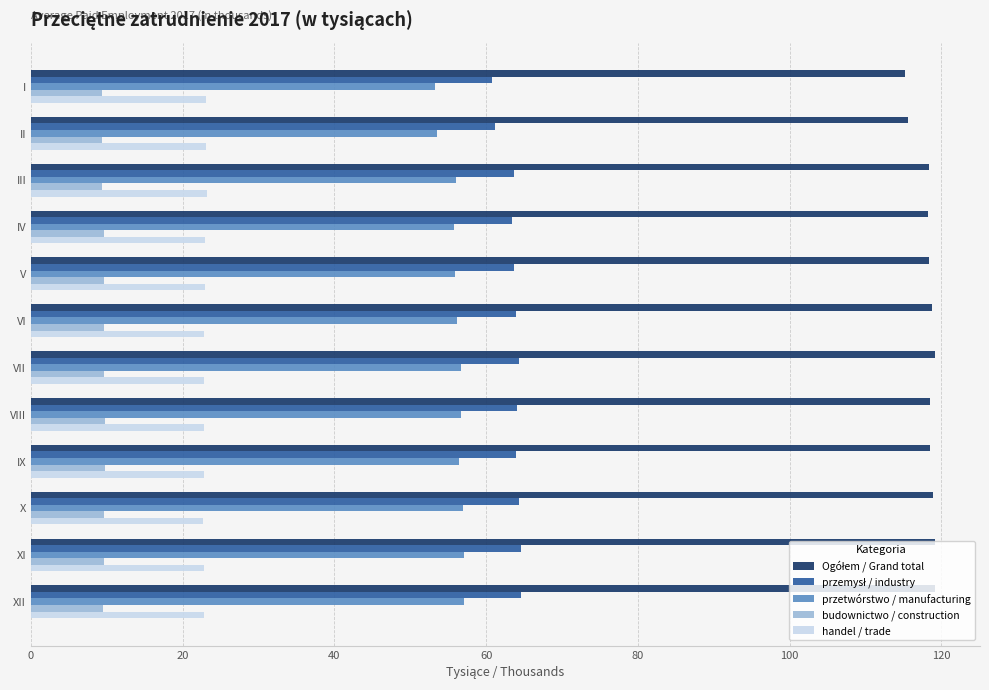

What is the sum of all przetwórstwo / manufacturing values?

671.5